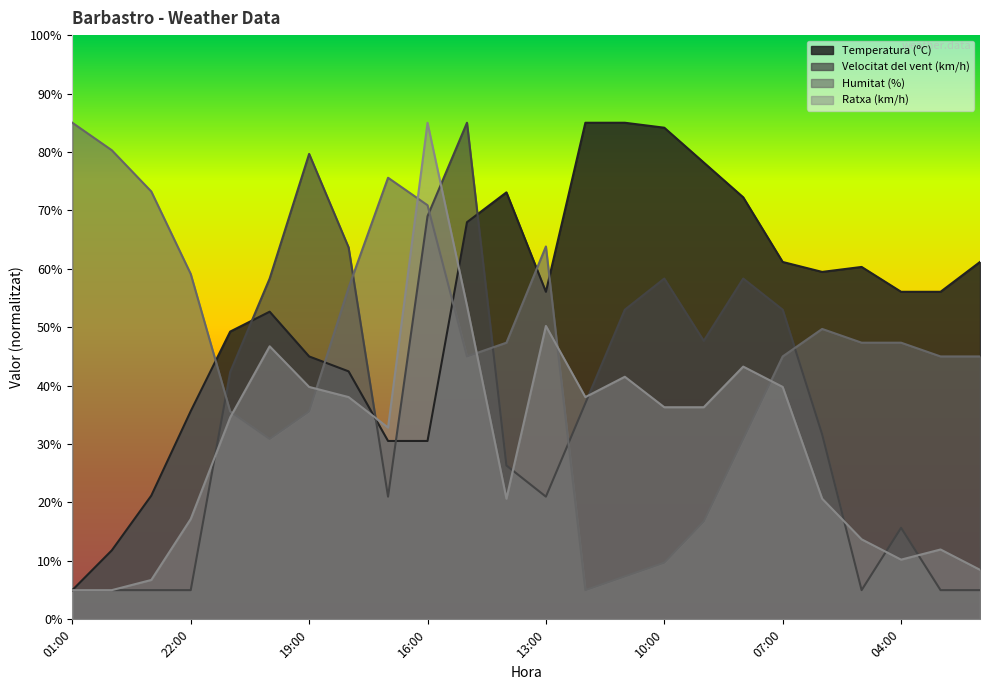

Is it true that Temperatura (ºC) equals 61.2 at 02:00?

True